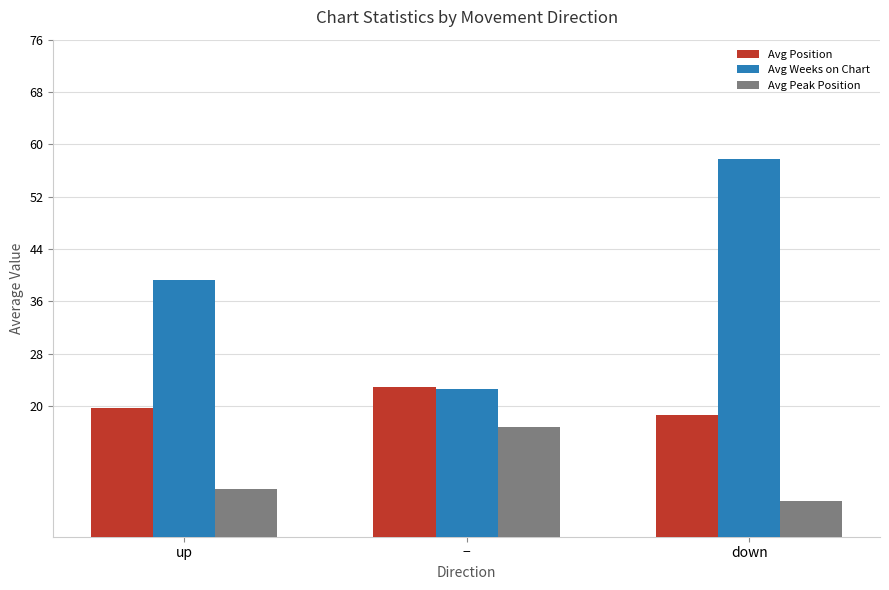

Which category has the lowest value across all series?

down